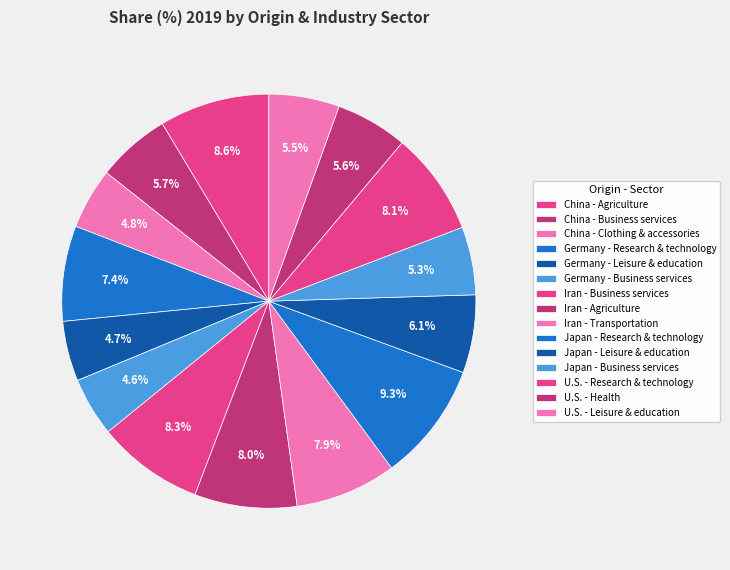

Is it true that China - Clothing & accessories is 1% of the pie?

False